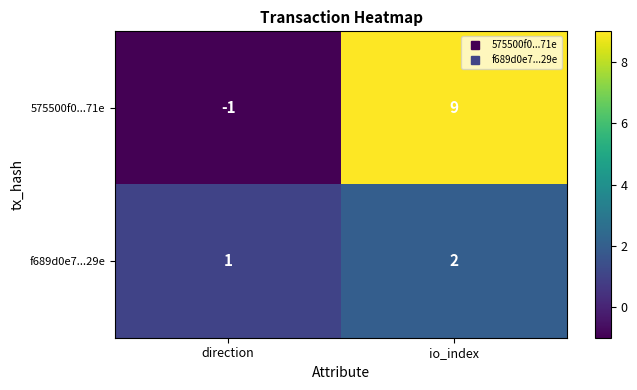

Where is f689d0e7...29e nearest to the value 1?

direction